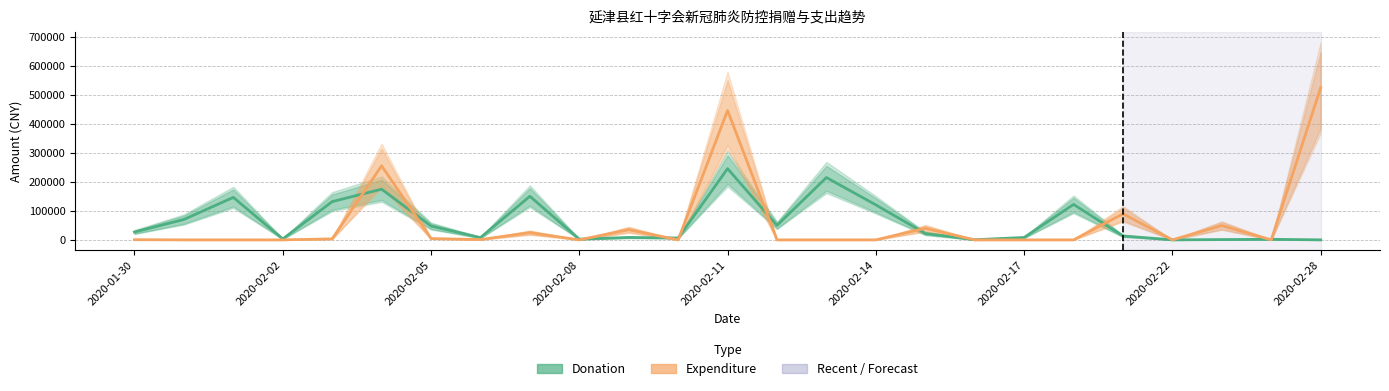

In Expenditure, how many points are lower than both neighbors (excluding endpoints)?

5